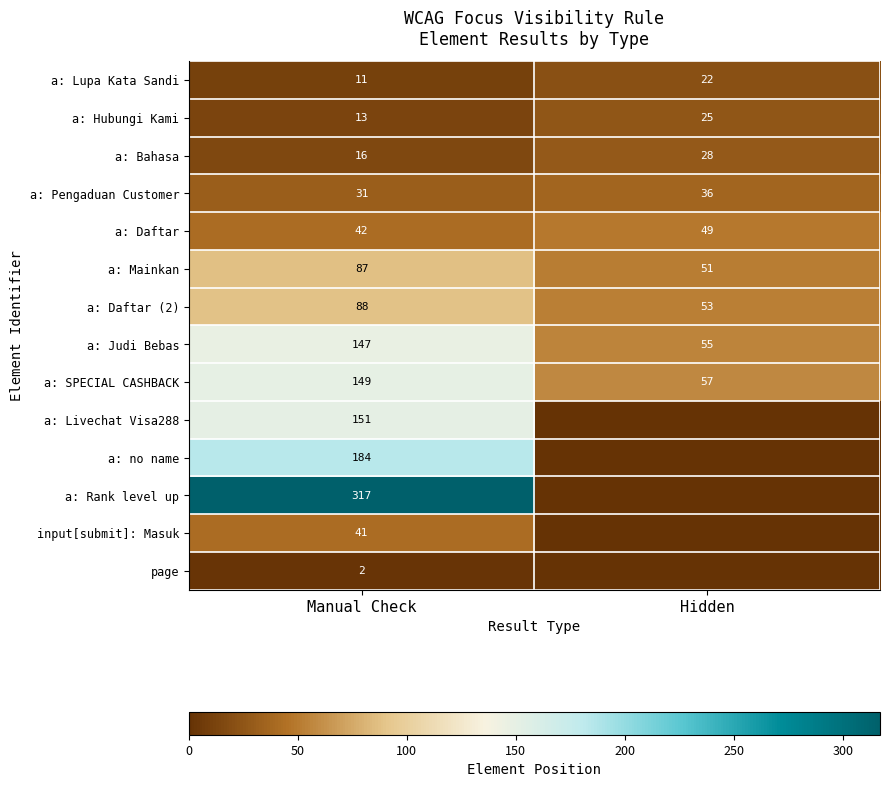

What value does the a: SPECIAL CASHBACK series have at Manual Check, to the nearest 10?

150